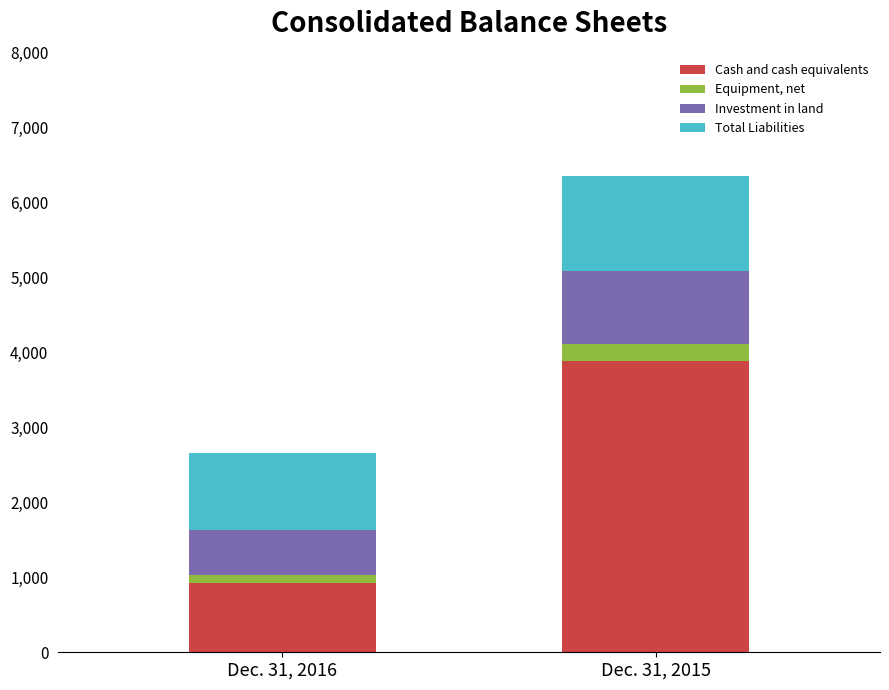

Are the bars horizontal?

No